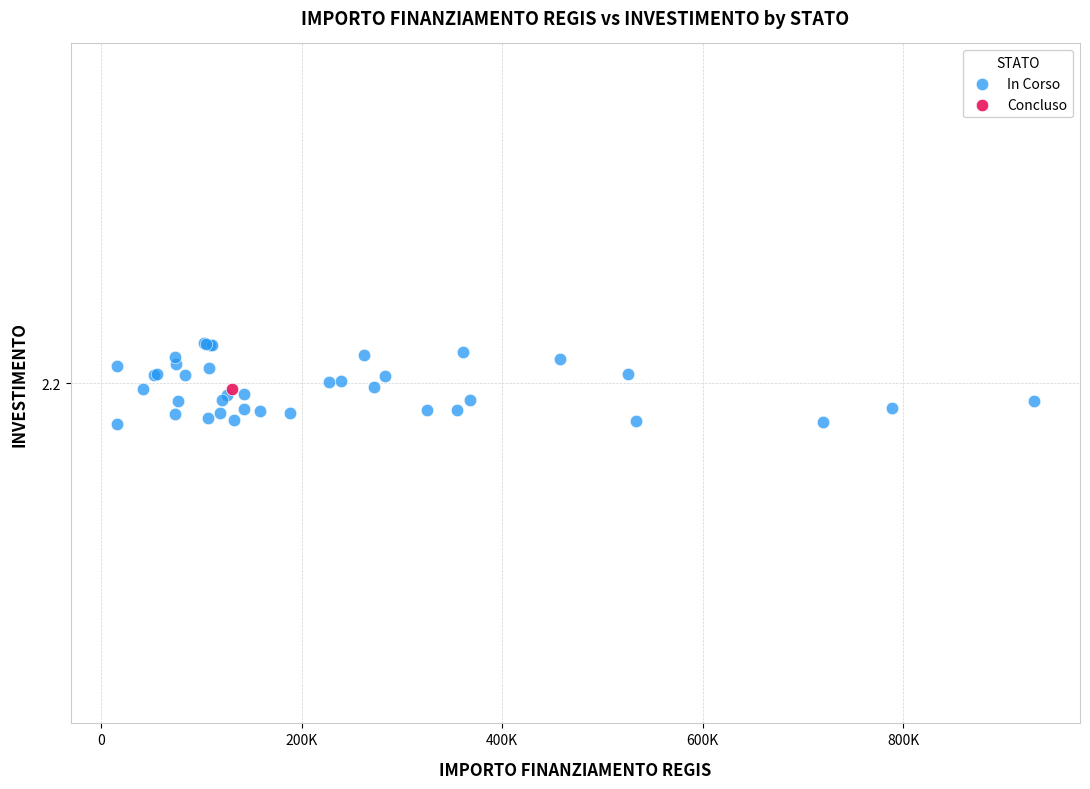

What are all the series names shown in the legend?

In Corso, Concluso